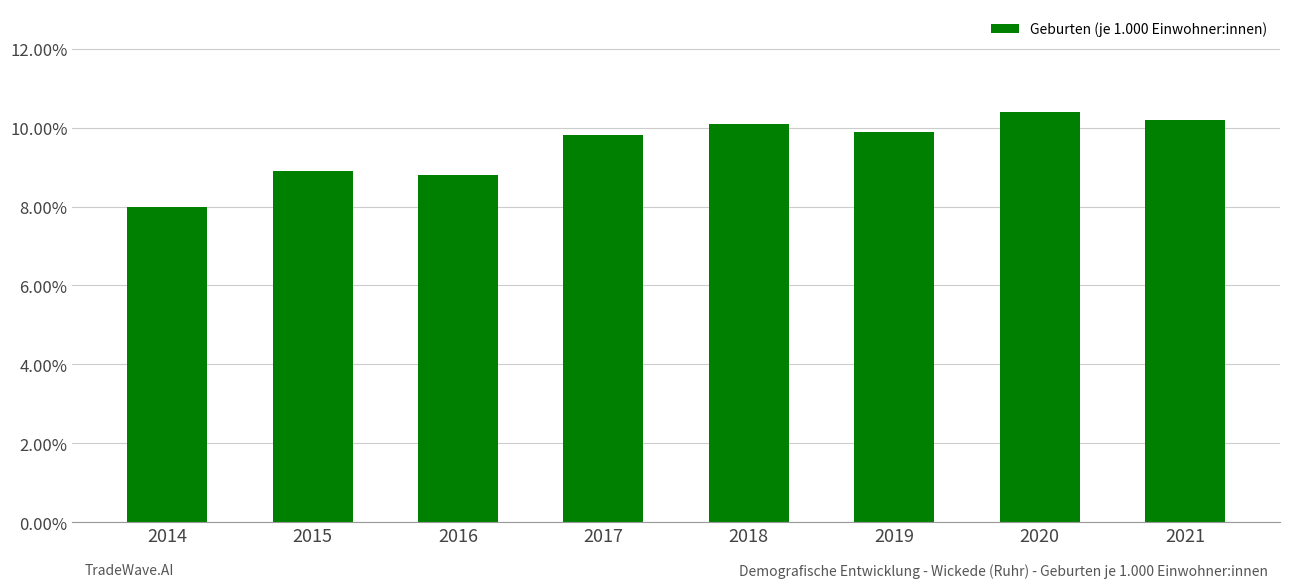

Which category has the highest value across all series?

2020